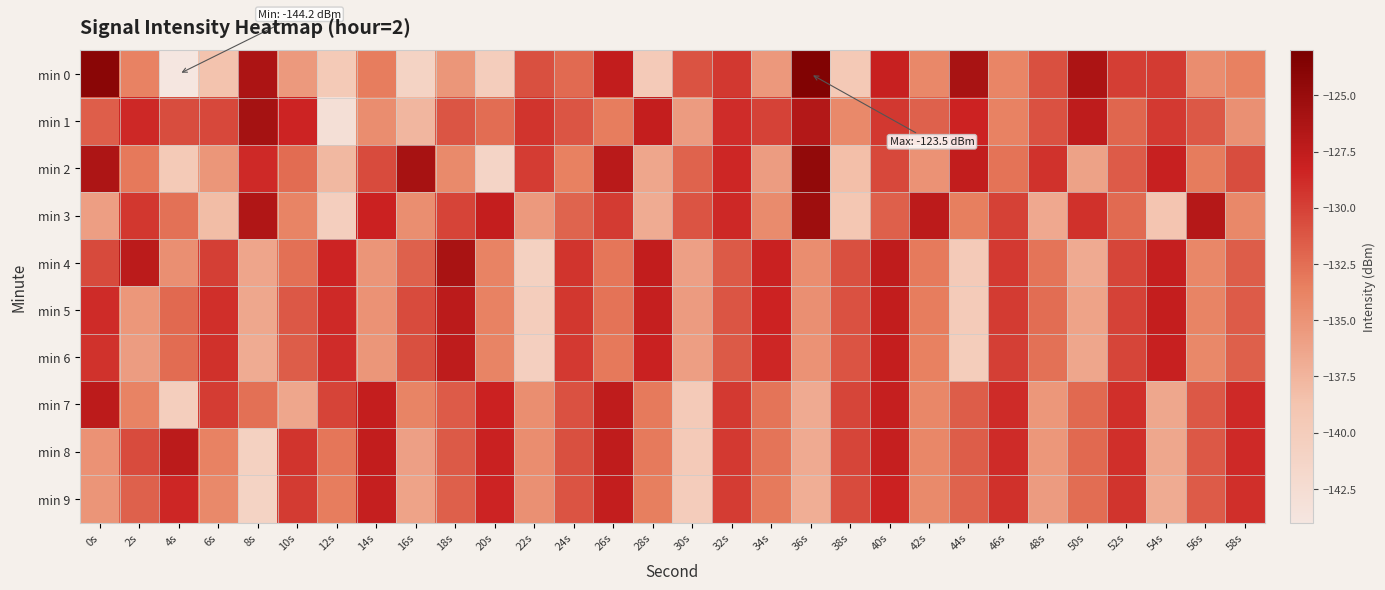

What is the difference between the highest and lowest values at 38s?

9.2